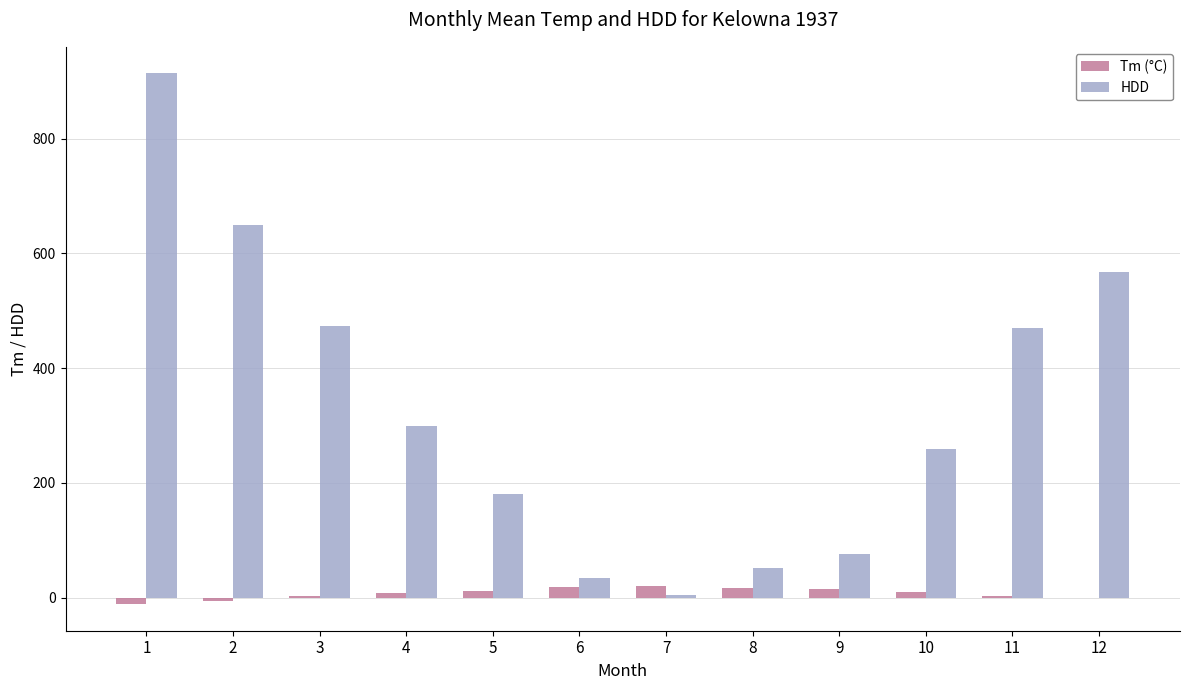

The HDD series shows 1148.0 at 2. True or false?

False